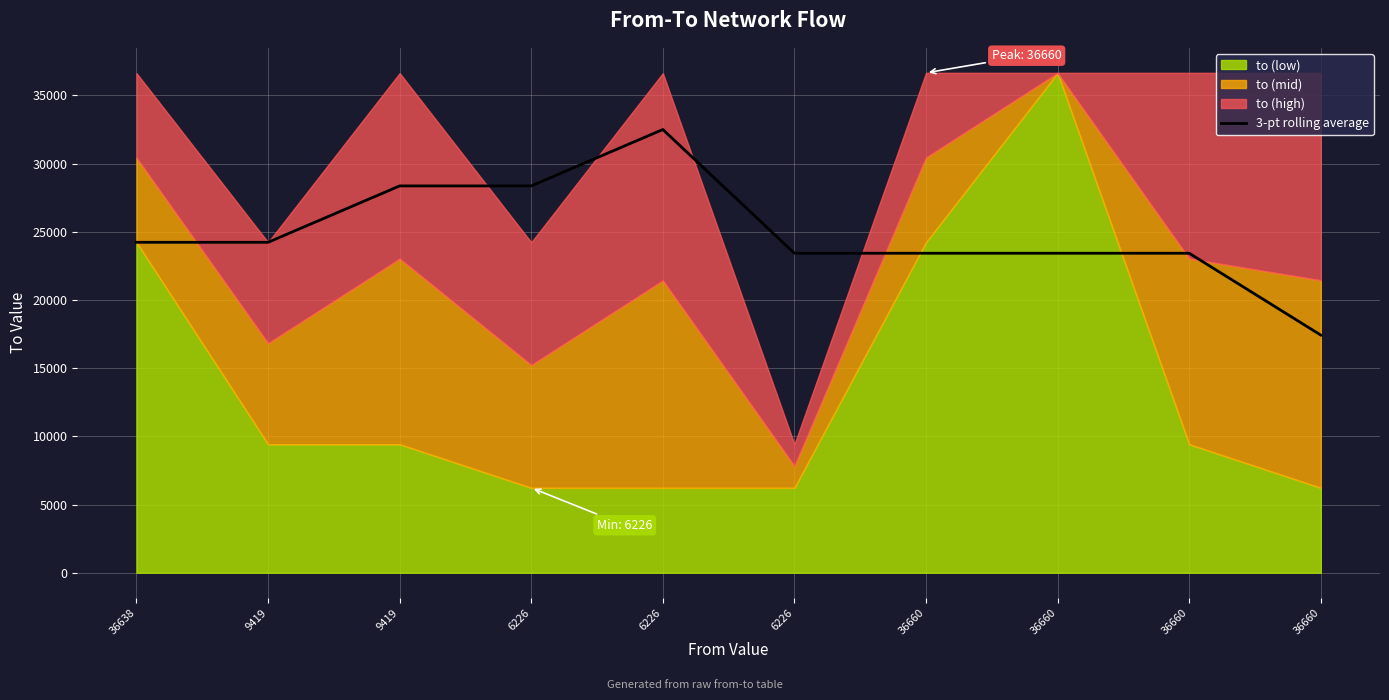

Does the chart display data point markers on the line(s)?

No